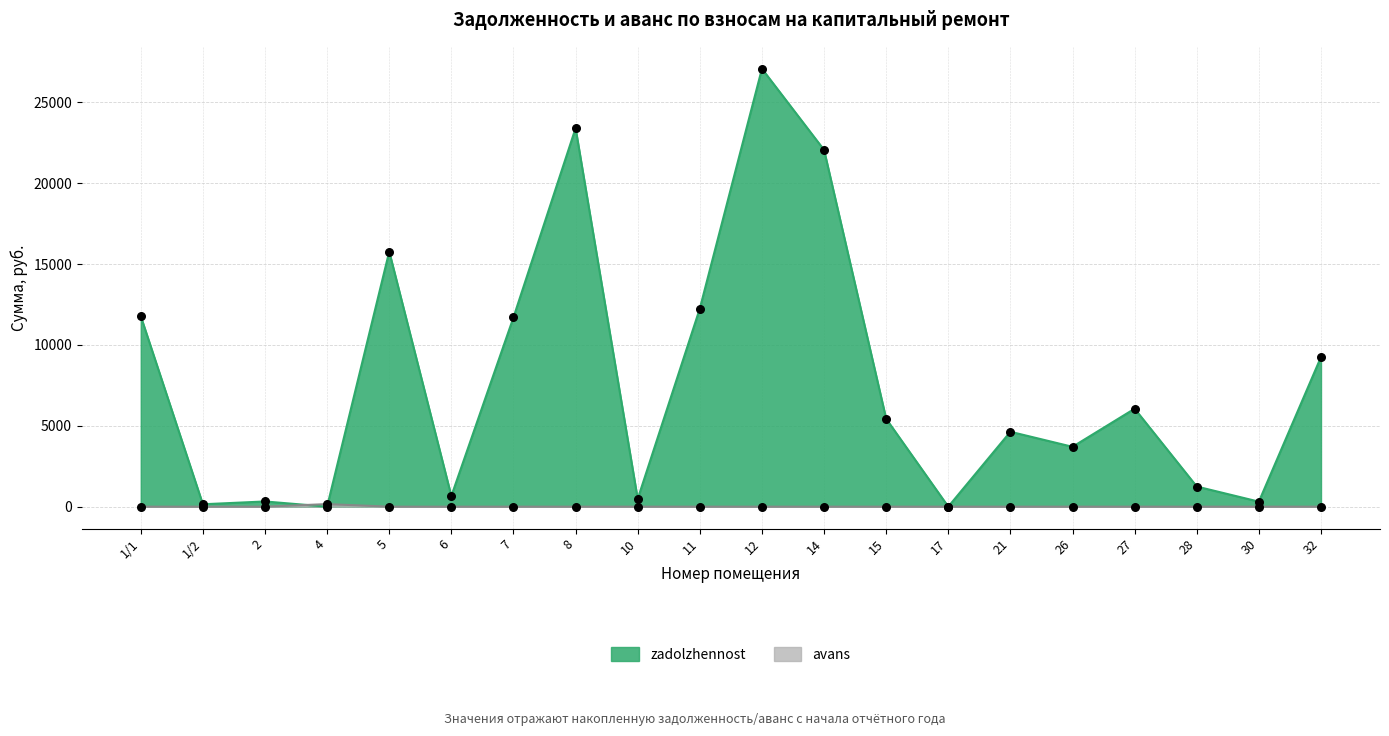

At how many categories does at least one series exceed 15800?

3